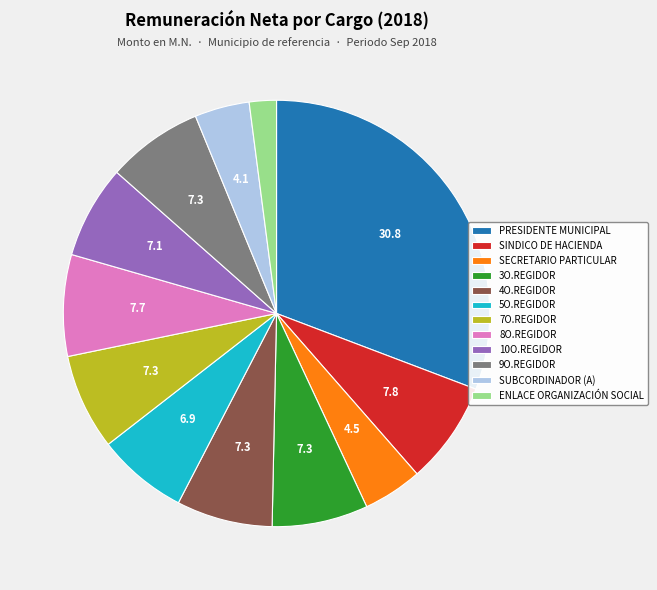

Is it true that 3O.REGIDOR is 7% of the pie?

True